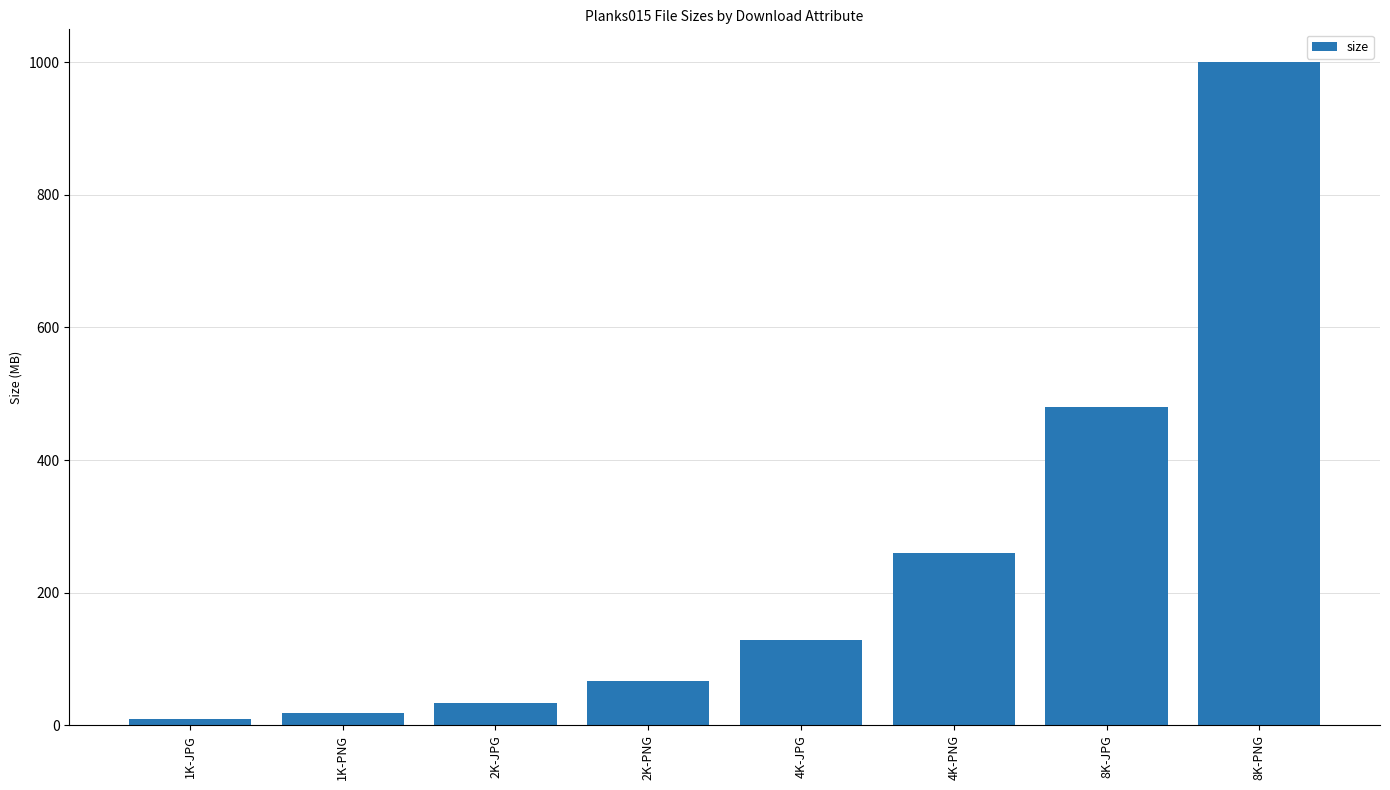

Are the bars grouped side by side (vs. stacked)?

No